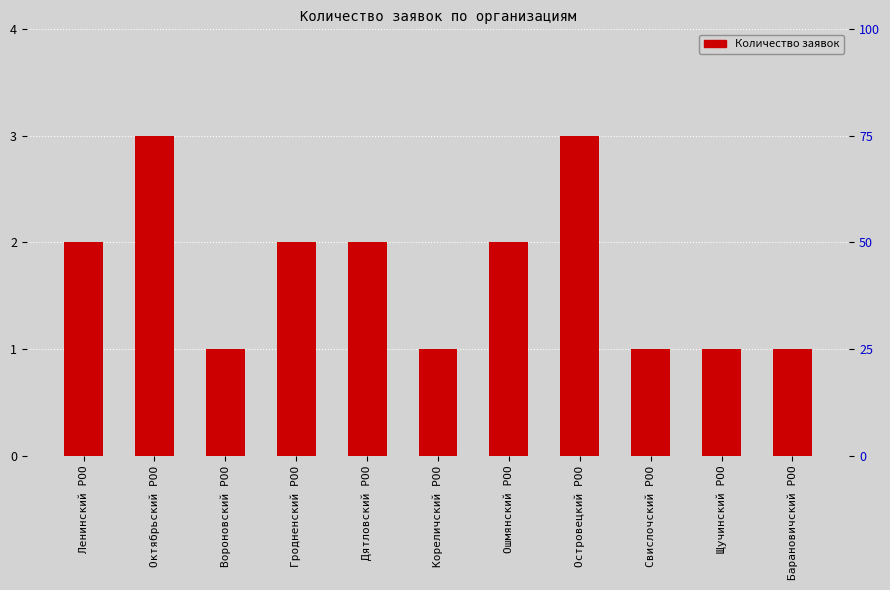

What is the difference between the second highest and second lowest values?

2